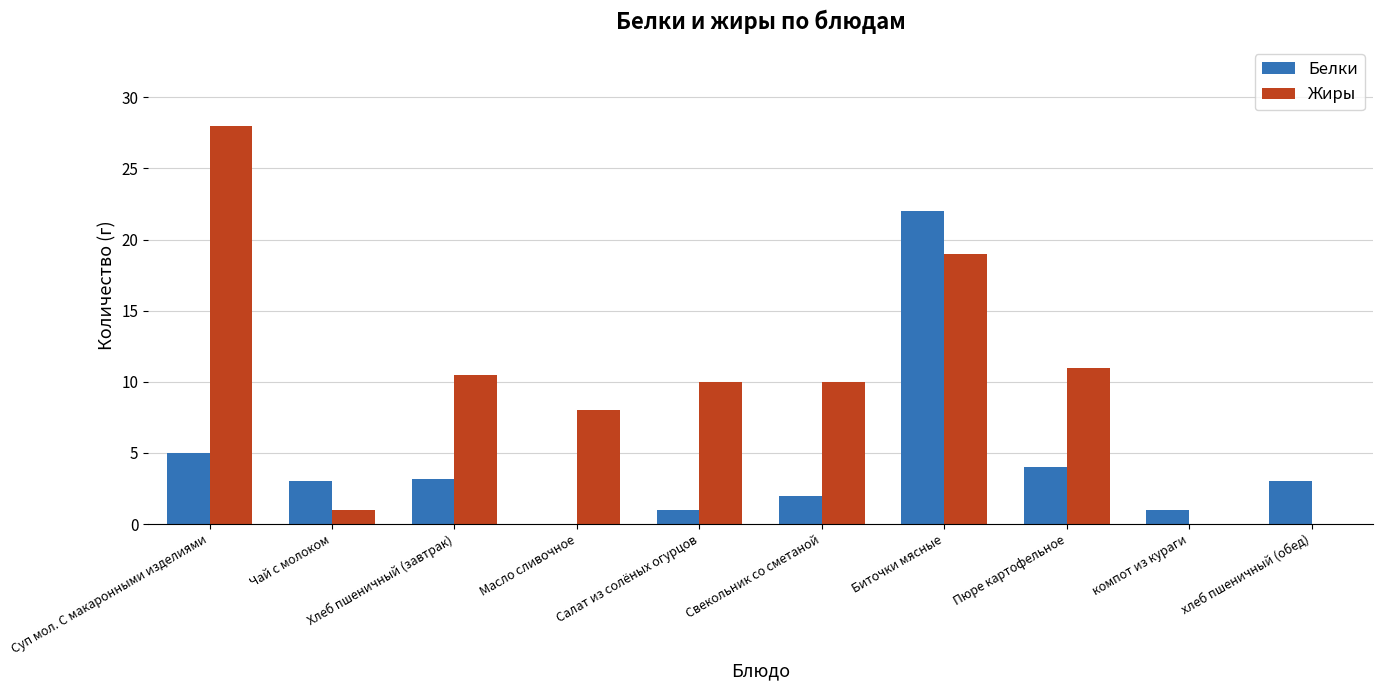

Where is Белки nearest to the value 11?

Суп мол. С макаронными изделиями